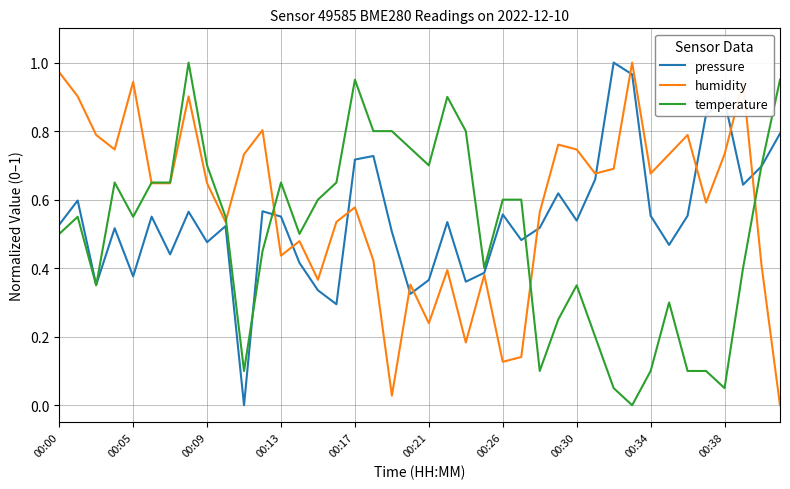

At how many categories does at least one series exceed 0?

40